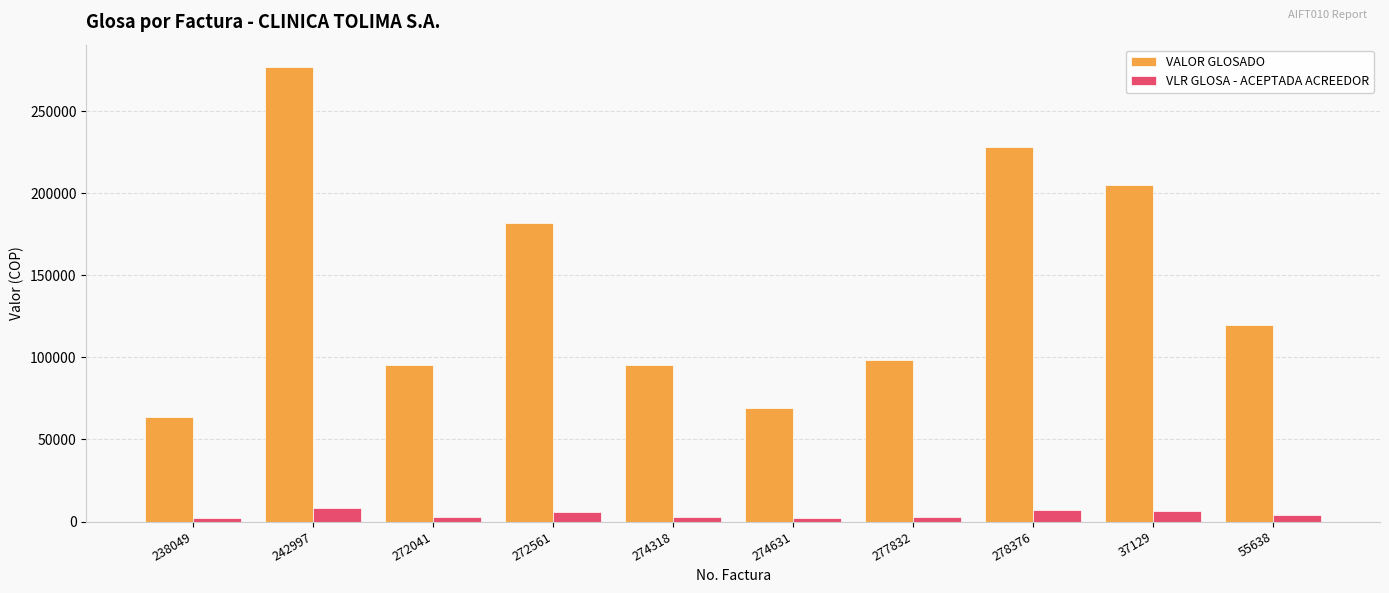

At which category is the sum across all series the highest?

242997